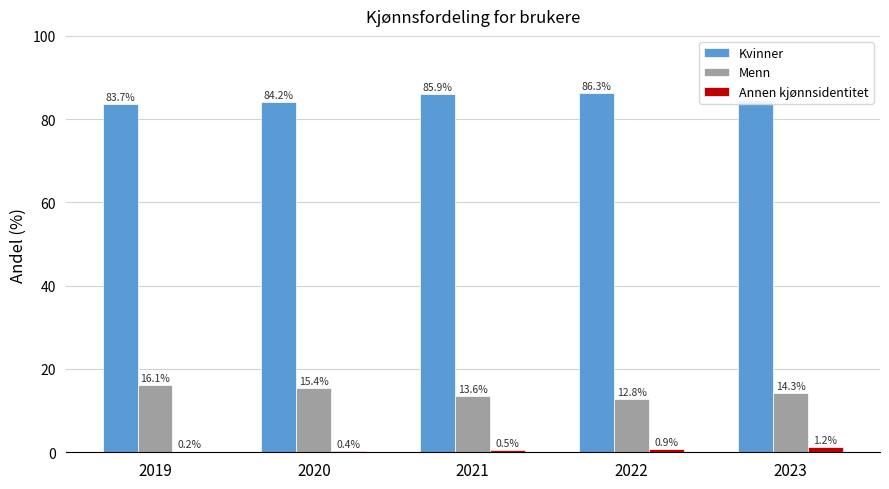

Reading left to right, extract all data points from this chart.

Kvinner: 83.7	84.2	85.9	86.3	84.5
Menn: 16.1	15.4	13.6	12.8	14.3
Annen kjønnsidentitet: 0.2	0.4	0.5	0.9	1.2